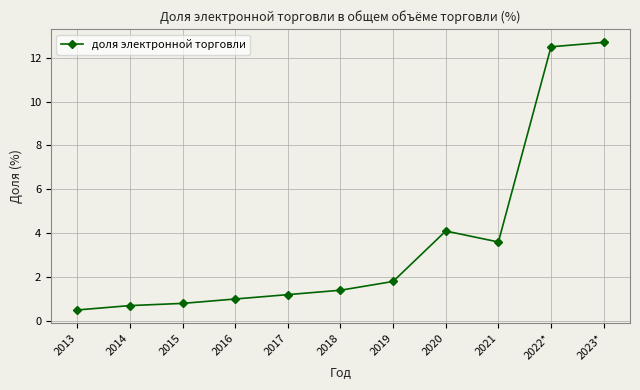

Does the chart have visible grid lines?

Yes